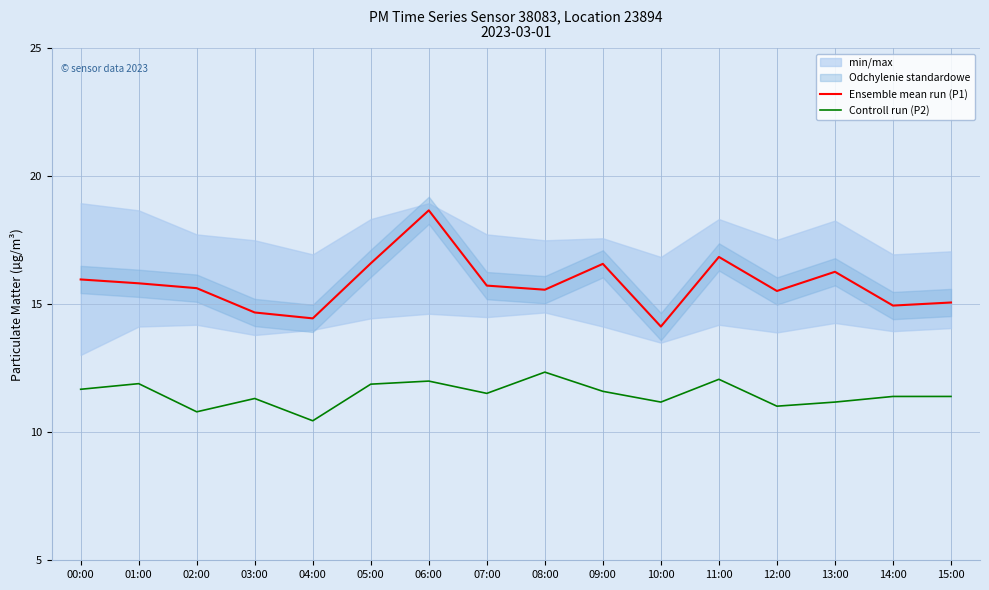

List the labels in order of Controll run (P2) value, largest first.

08:00, 11:00, 06:00, 01:00, 05:00, 00:00, 09:00, 07:00, 14:00, 15:00, 03:00, 10:00, 13:00, 12:00, 02:00, 04:00